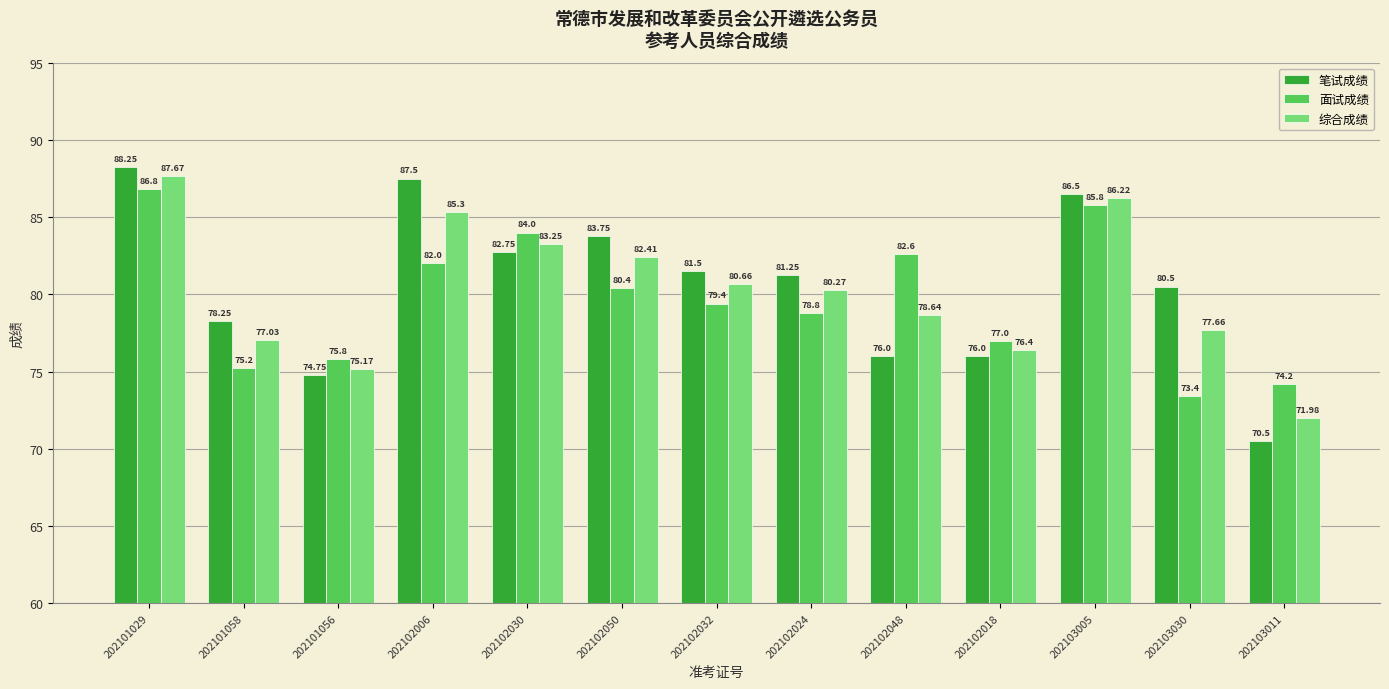

How many categories are shown in the chart?

13